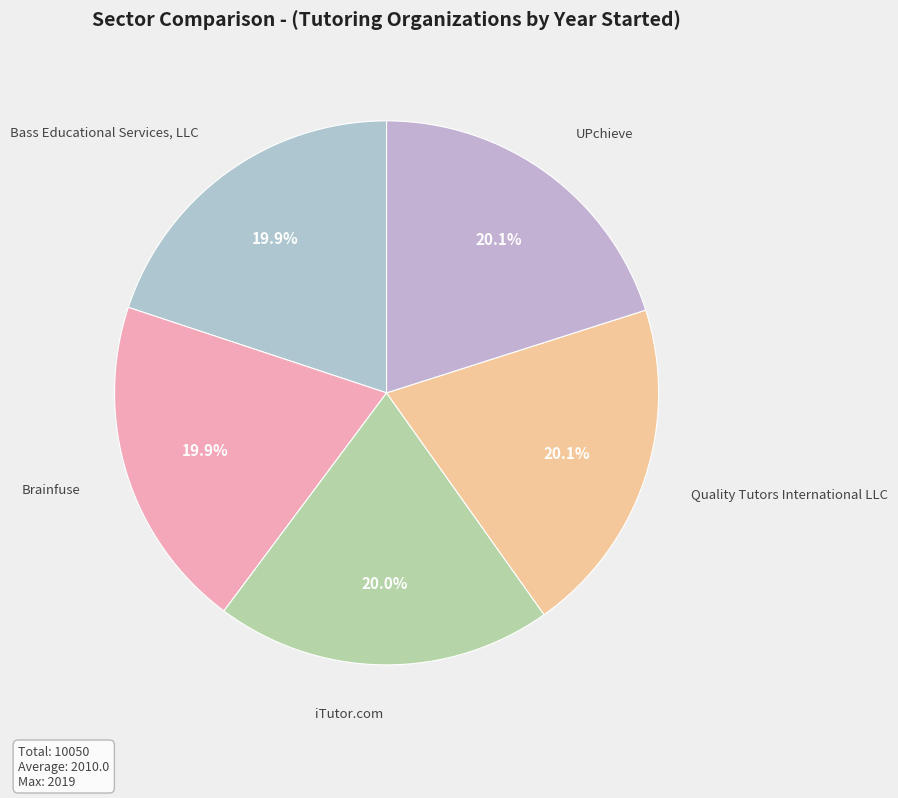

Count the number of slices in the pie.

5